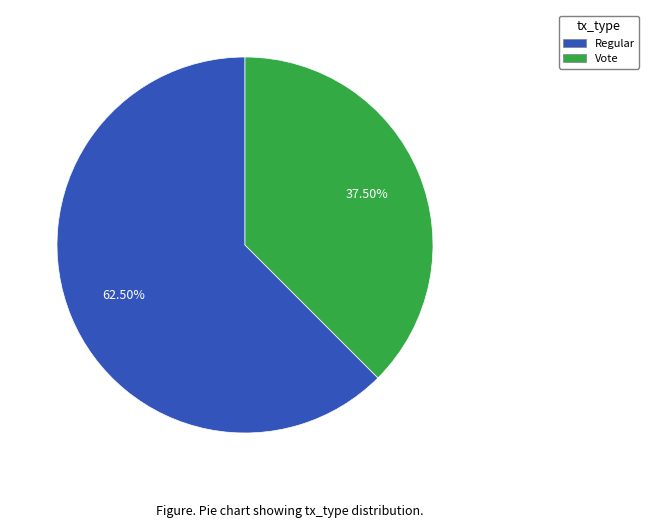

The Regular slice represents 73% of the pie. True or false?

False